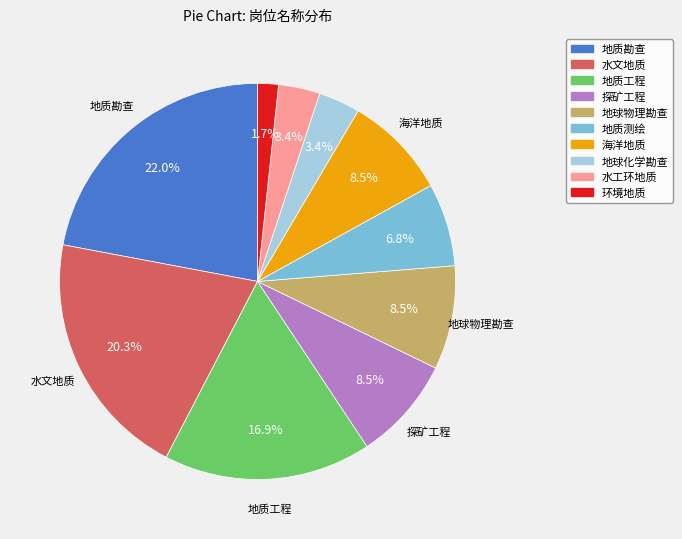

Count the number of slices in the pie.

10